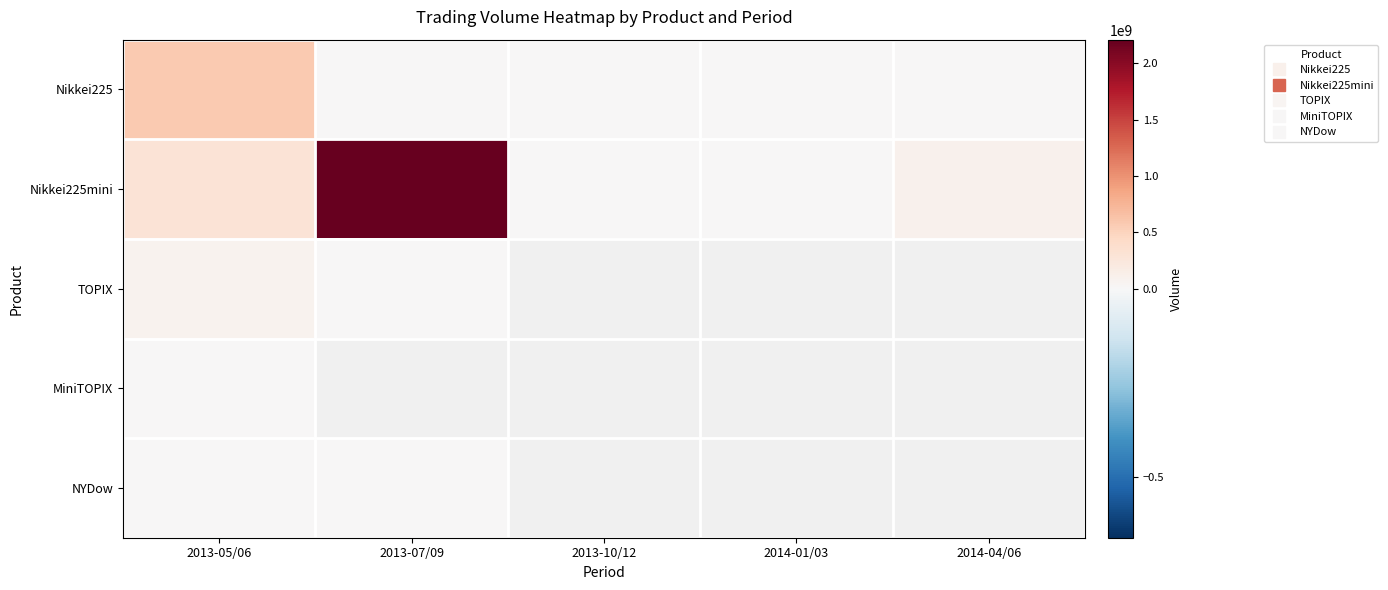

At 2013-10/12, list the series in order from largest to smallest.

Nikkei225mini, TOPIX, MiniTOPIX, NYDow, Nikkei225